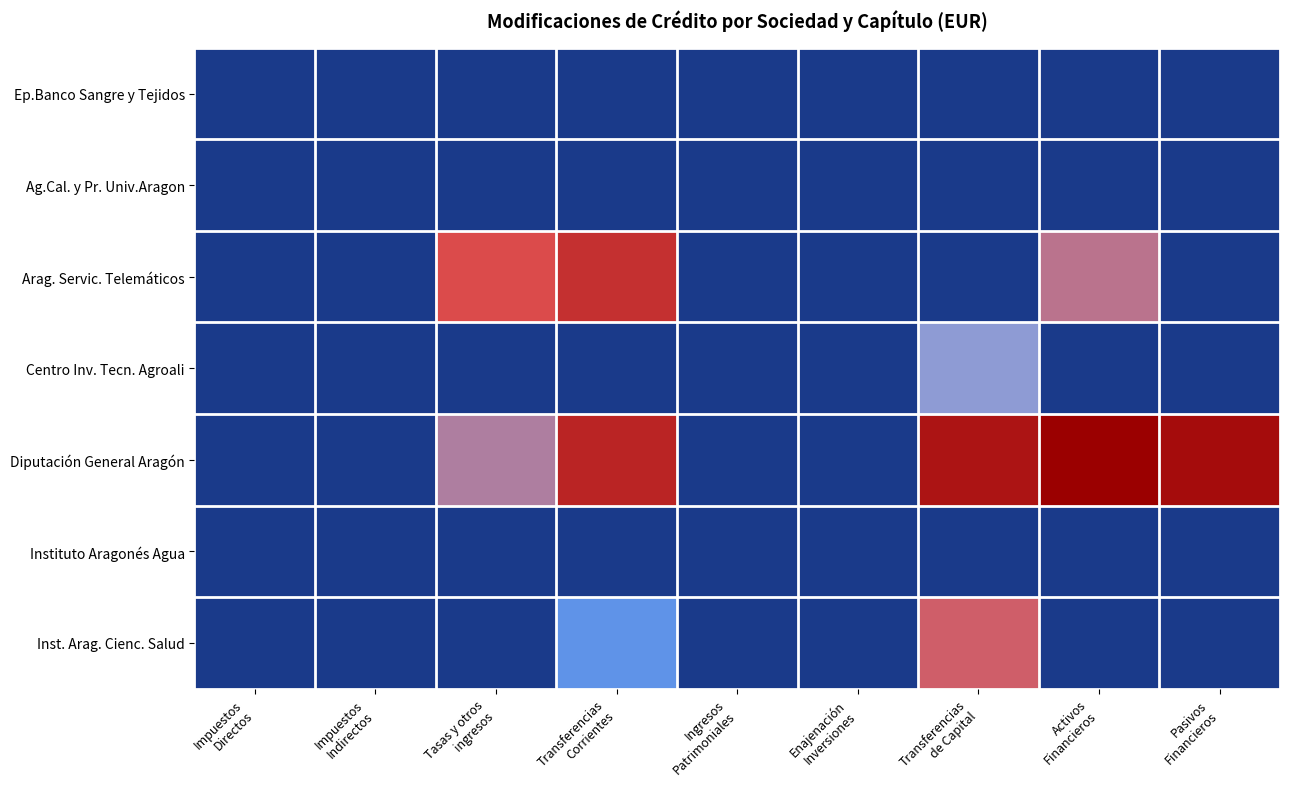

Which series has the widest spread of values?

Diputación General Aragón